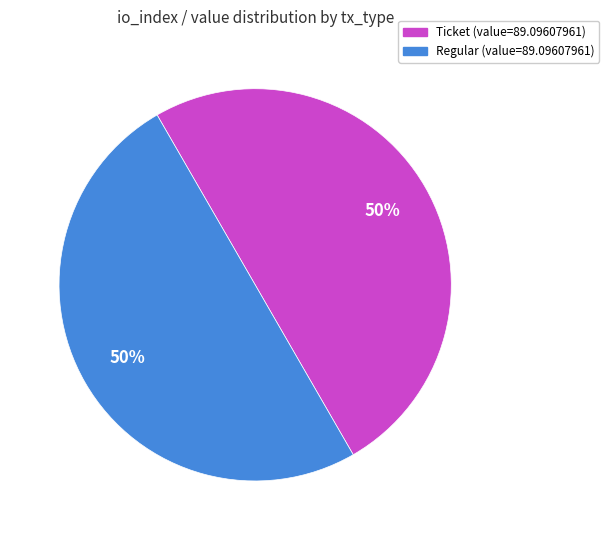

To the nearest percent, what is the average slice percentage?

50%